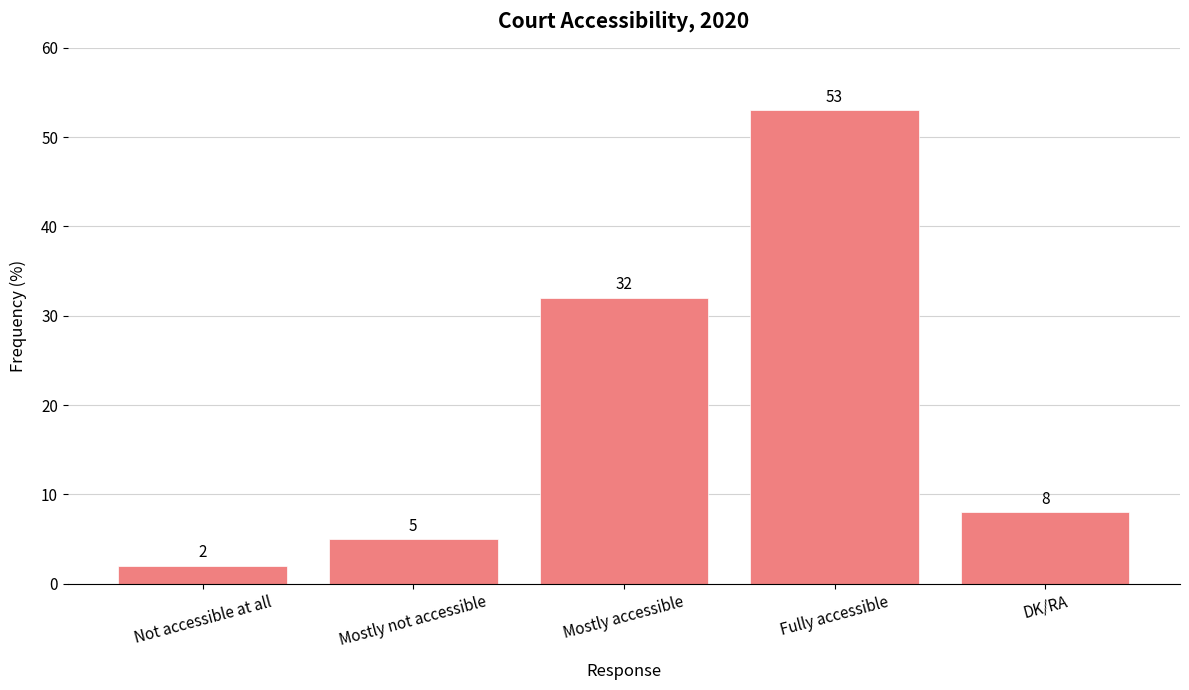

What is the difference between the maximum and minimum values?

51